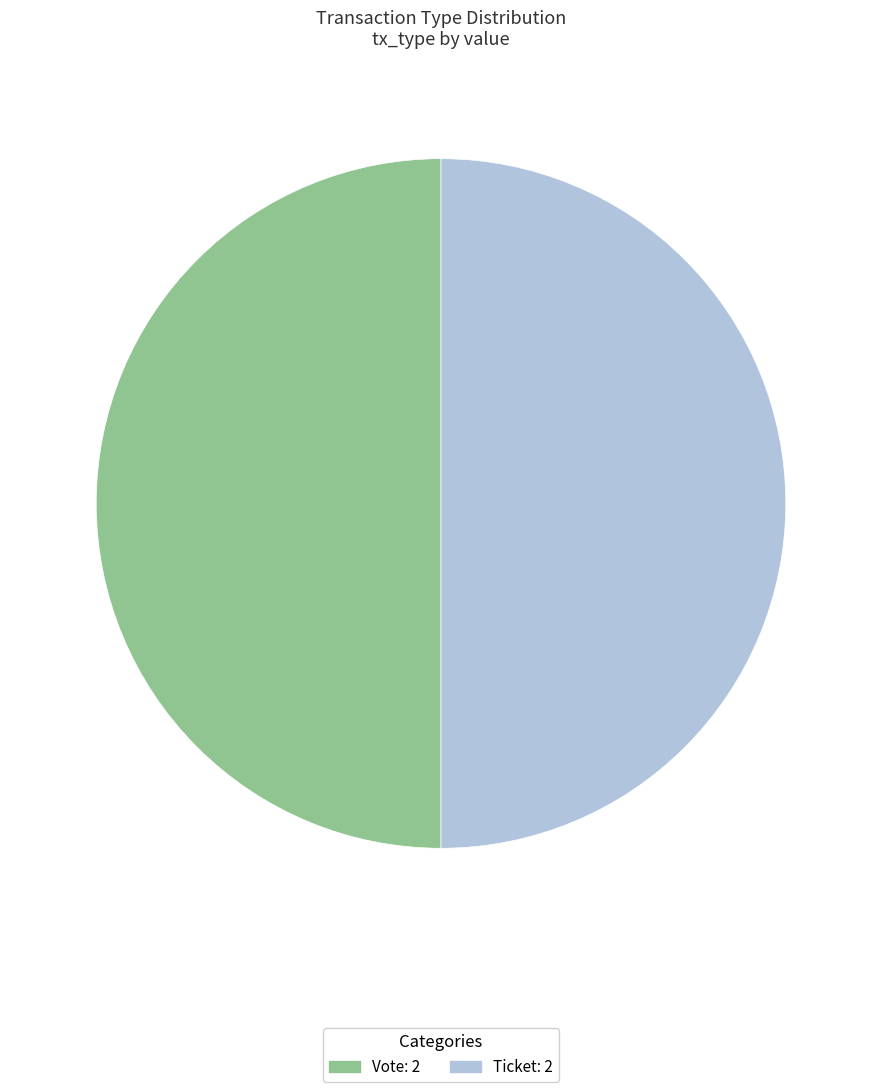

Approximately how many times larger is the value at Vote compared to Ticket?

1.0